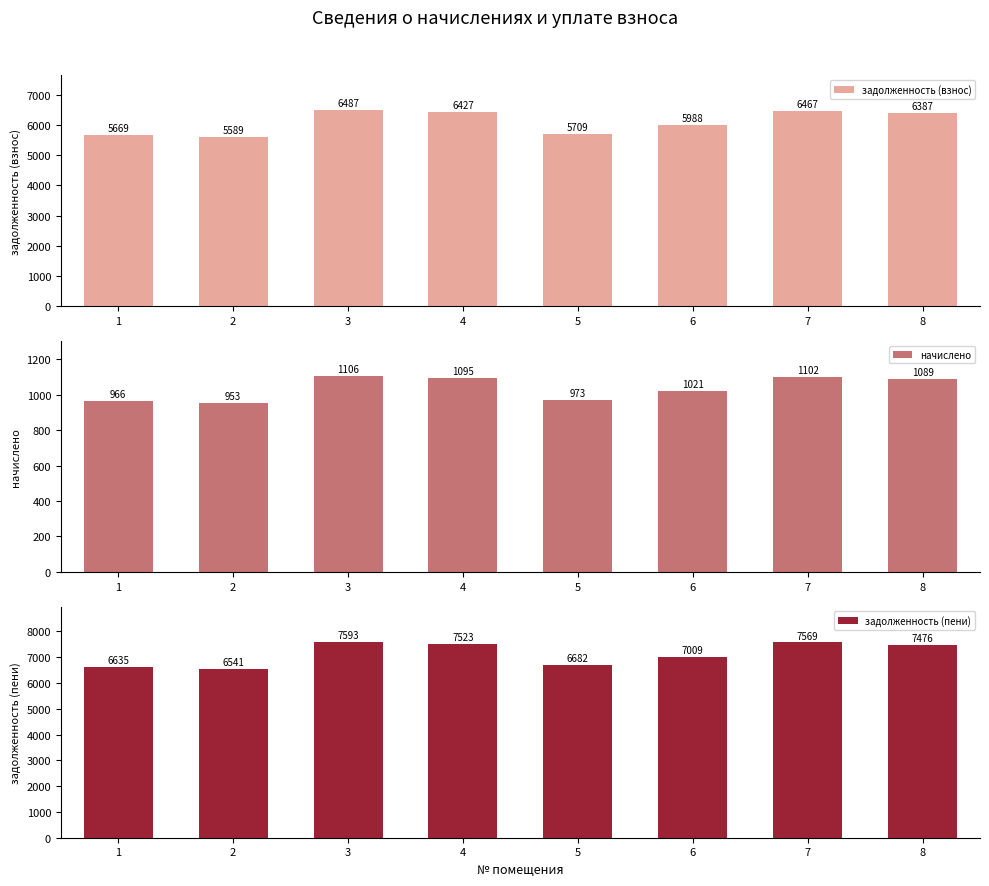

Rank the series by their maximum value, from lowest to highest.

начислено, задолженность (взнос), задолженность (пени)